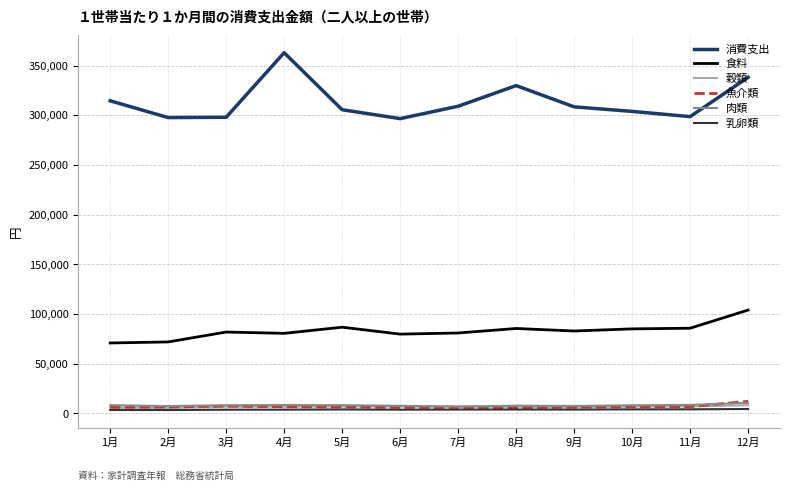

What is the average value of the 乳卵類 series?

3948